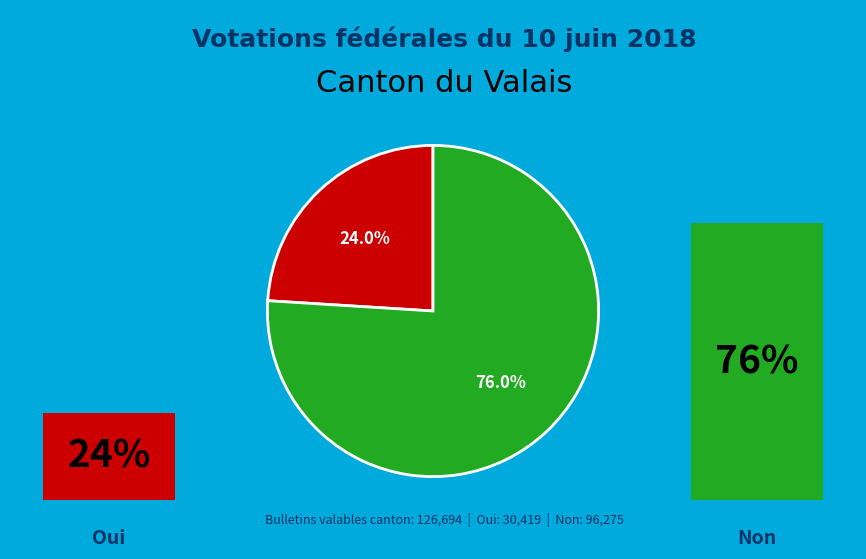

How many segments does this pie chart have?

2